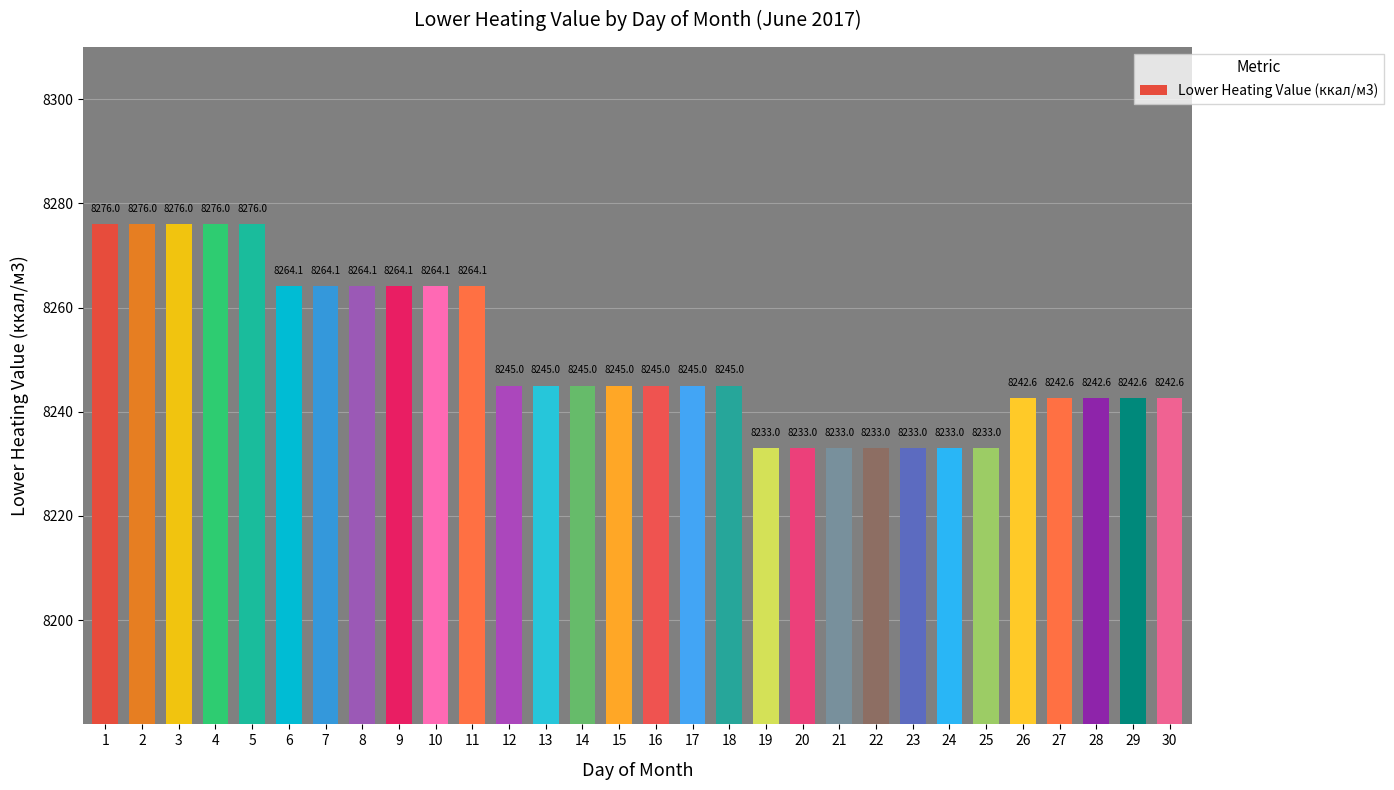

What is the difference between the maximum and minimum values?

43.0